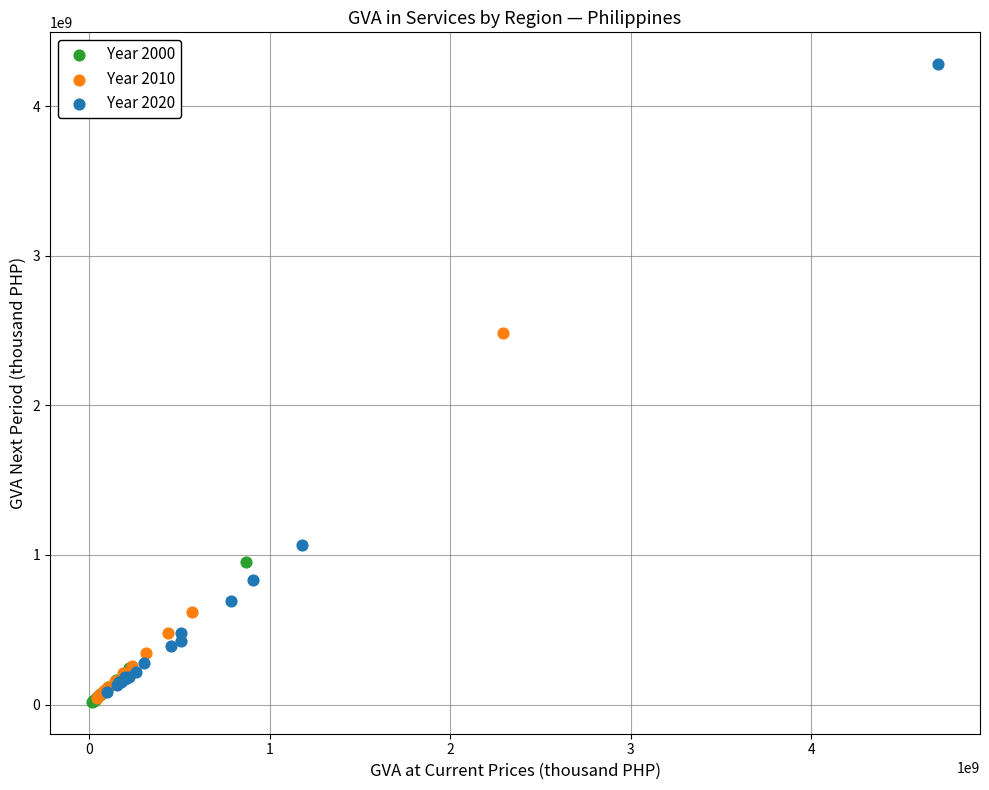

Which series has the widest spread of Y values?

Year 2020